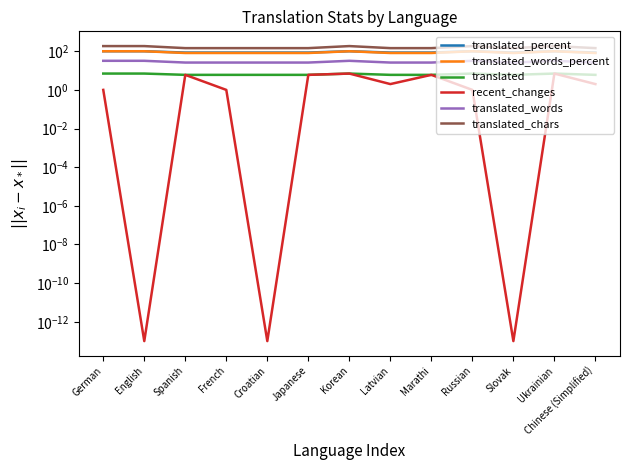

True or false: translated_chars and translated intersect in this chart.

False